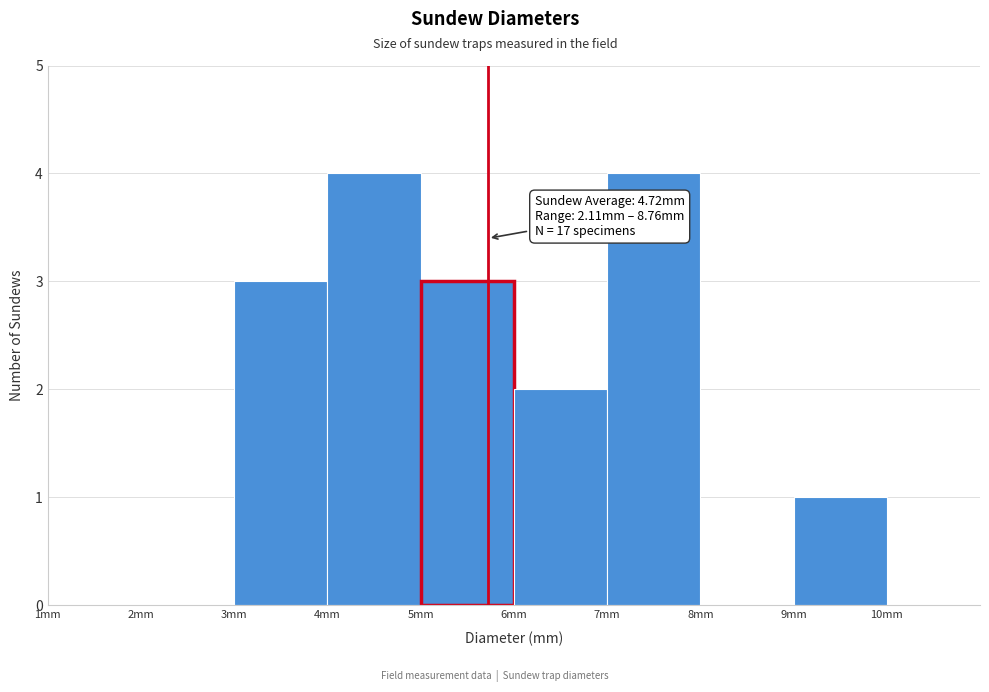

Reading left to right, extract all data points from this chart.

1mm=0	2mm=0	3mm=3	4mm=4	5mm=3	6mm=2	7mm=4	8mm=0	9mm=1